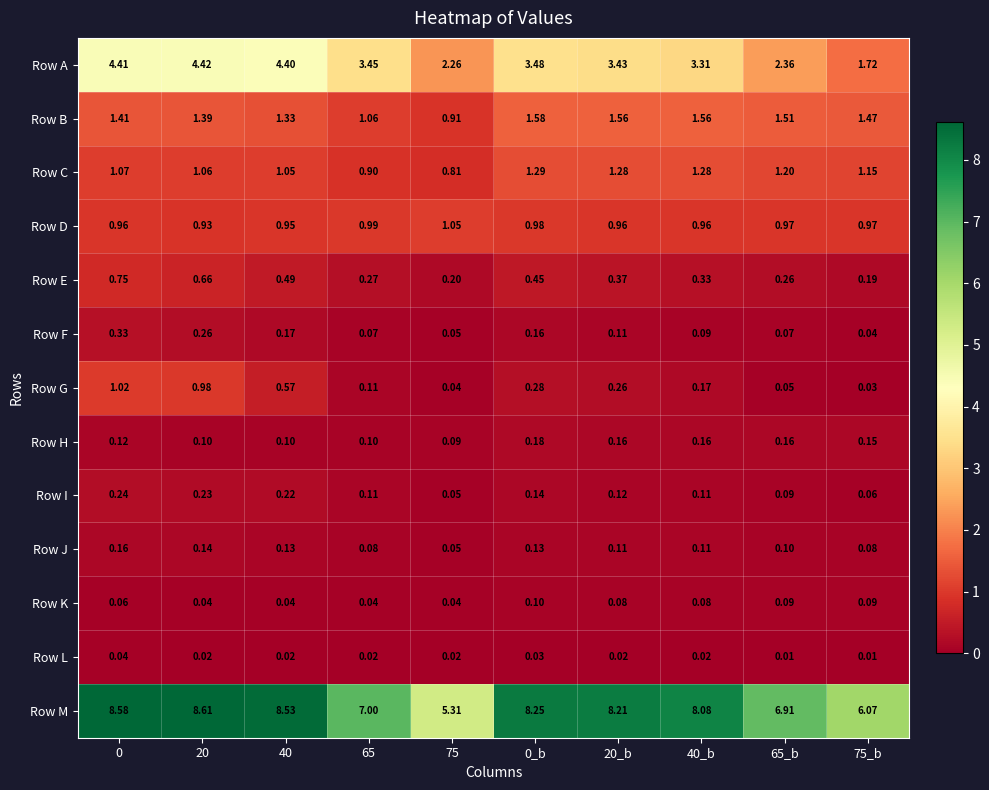

What is the difference between the highest and lowest values at 40?

8.5